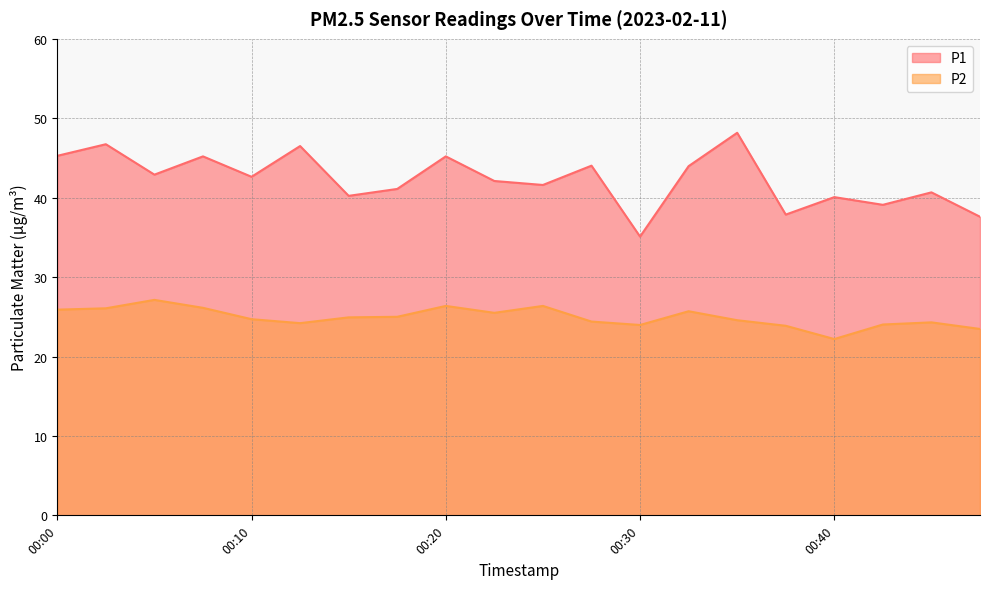

How many data points in P2 are above 24?

16